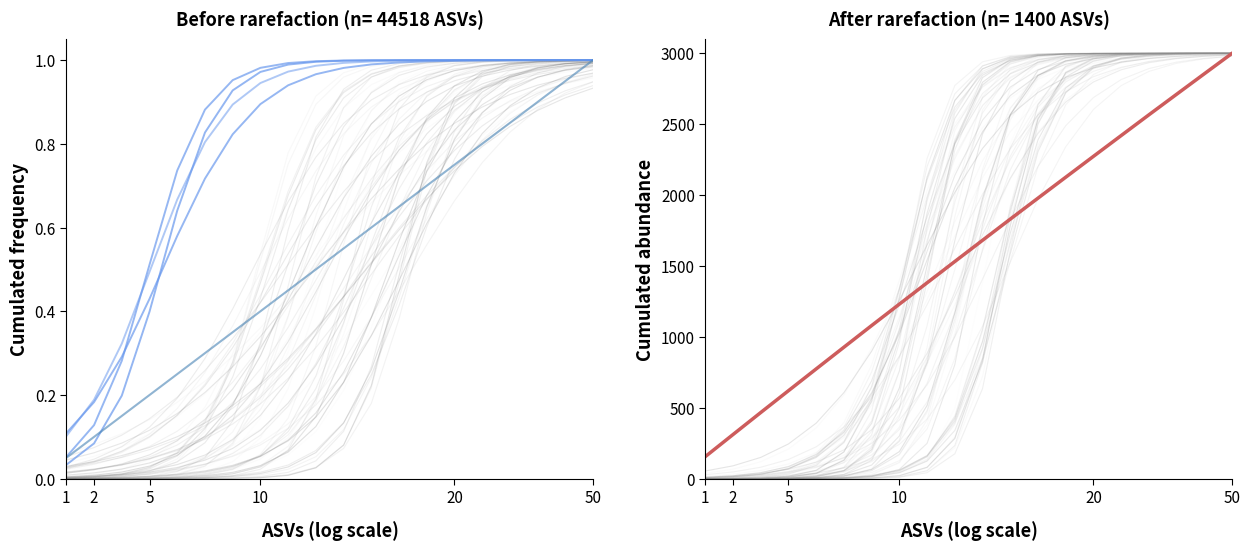

Is this an area chart (filled region under the line)?

No